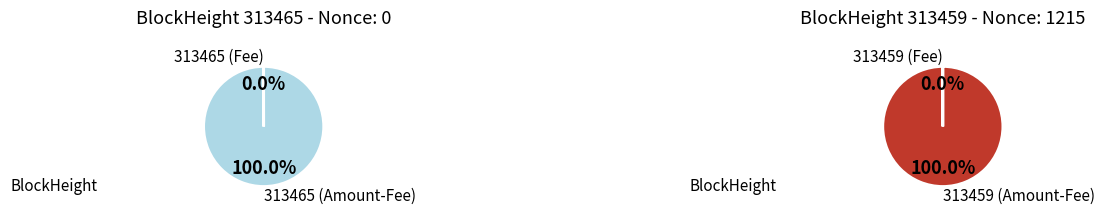

Does 313465 represent more than half of the total?

No